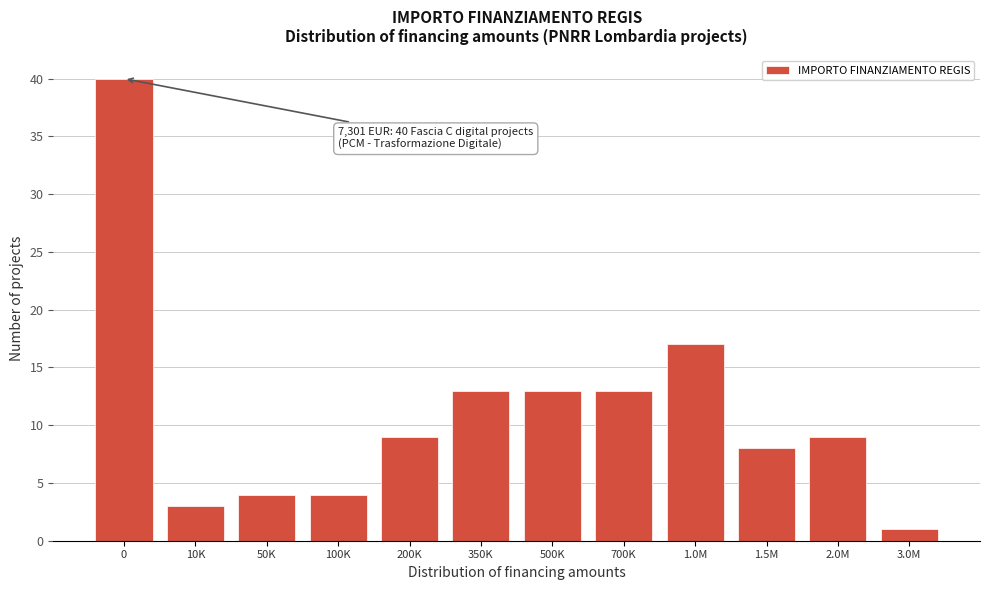

Reading left to right, extract all data points from this chart.

0=40	10K=3	50K=4	100K=4	200K=9	350K=13	500K=13	700K=13	1.0M=17	1.5M=8	2.0M=9	3.0M=1